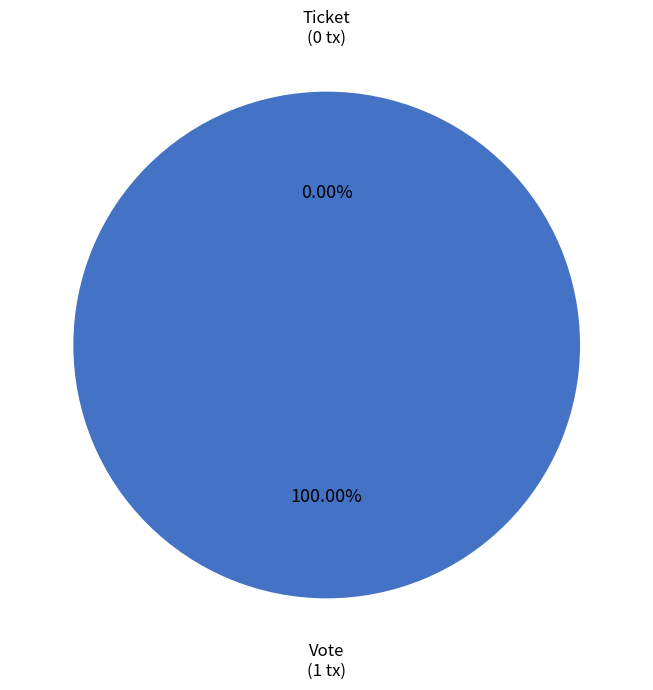

Is there any slice that represents more than half of the pie?

Yes